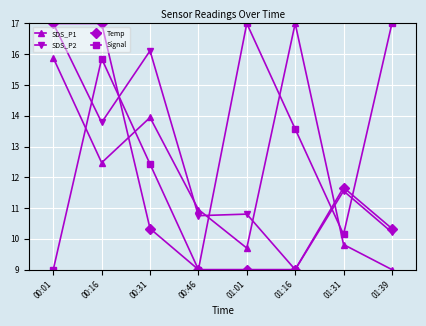

Which series ends up on top after the final intersection of SDS_P2 and SDS_P1?

SDS_P2